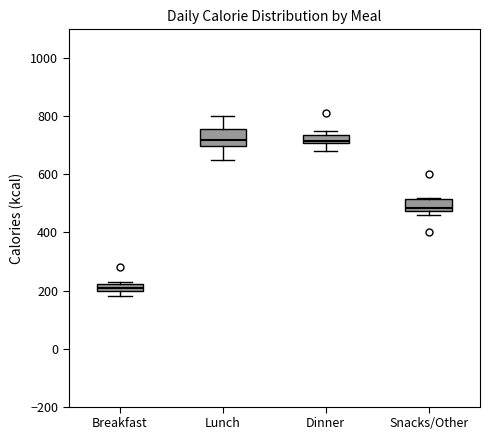

Where does the median line of the box for Lunch sit on the y-axis? The values are not printed on the chart, so give them approximately, as read against the axis.

720